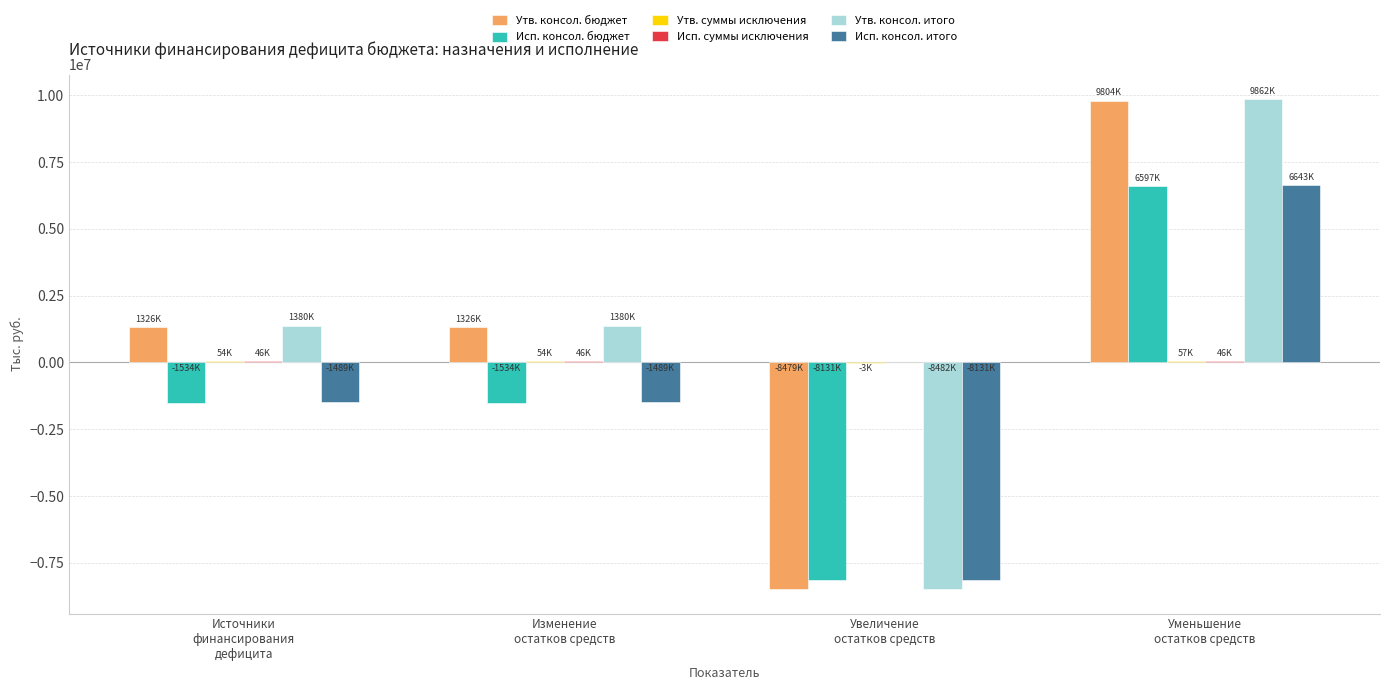

What is the greatest value displayed?

9861700.0